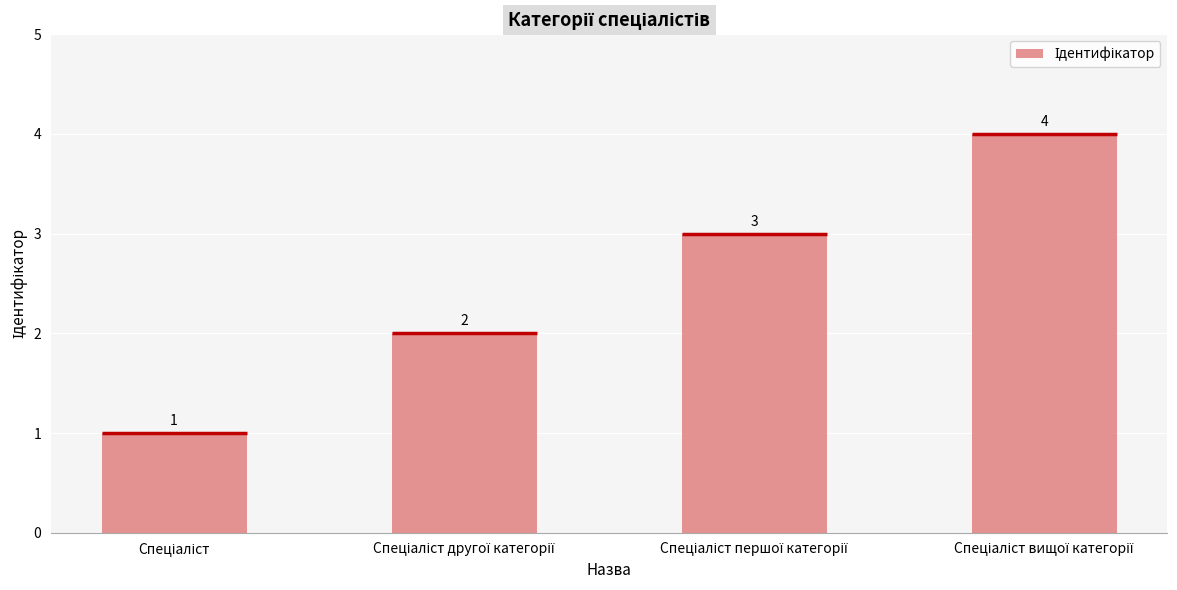

True or false: the data shows 1 at Спеціаліст першої категорії.

False